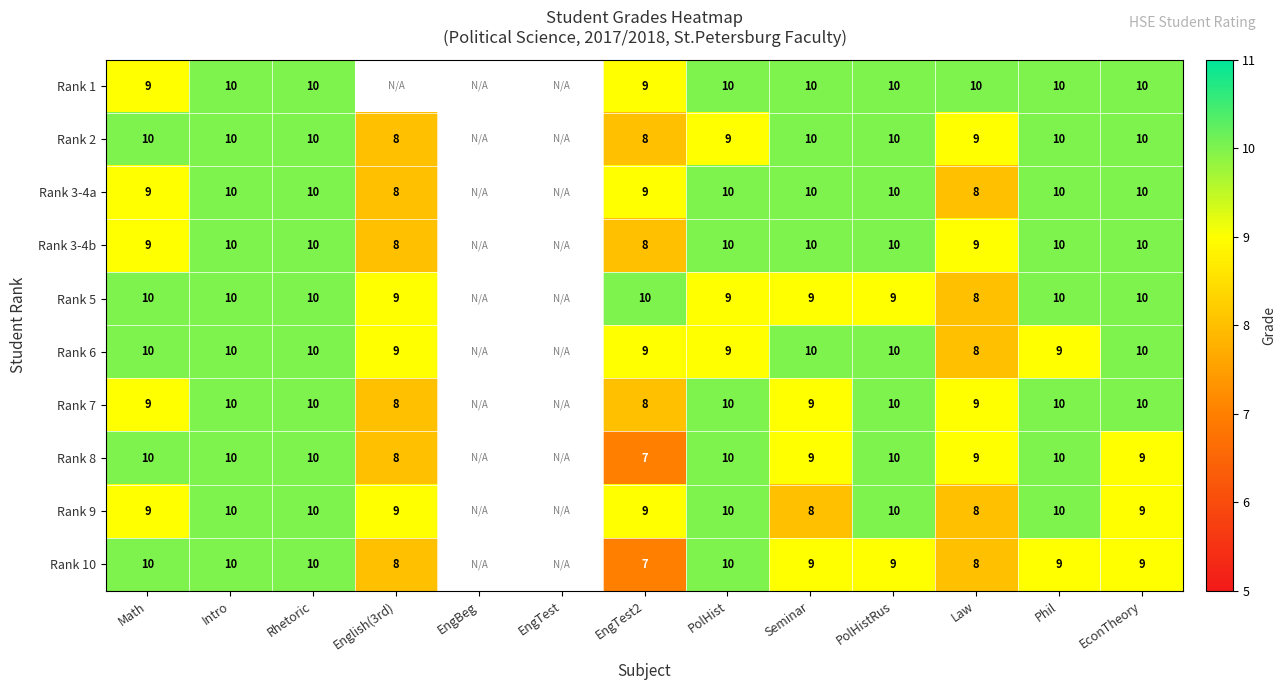

The Rank 5 series shows 6 at Phil. True or false?

False